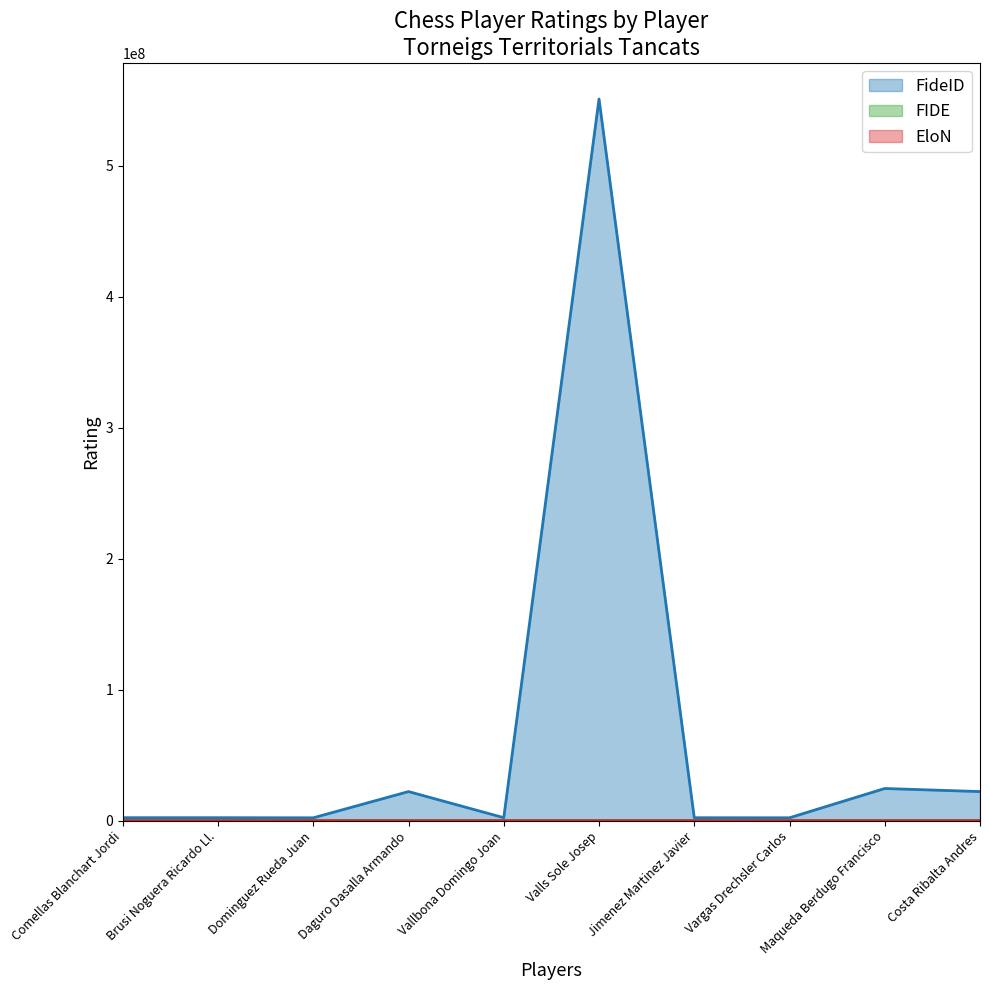

Reading left to right, list all the values displayed in this chart.

FideID: 2291096	2279487	2200848	22221174	2291487	551032767	2255499	2215993	24576913	22220984
FIDE: 2145	2130	1983	1967	1913	1887	1878	1857	1691	1672
EloN: 2266	2311	2147	2135	2115	2071	2039	2026	1929	1887